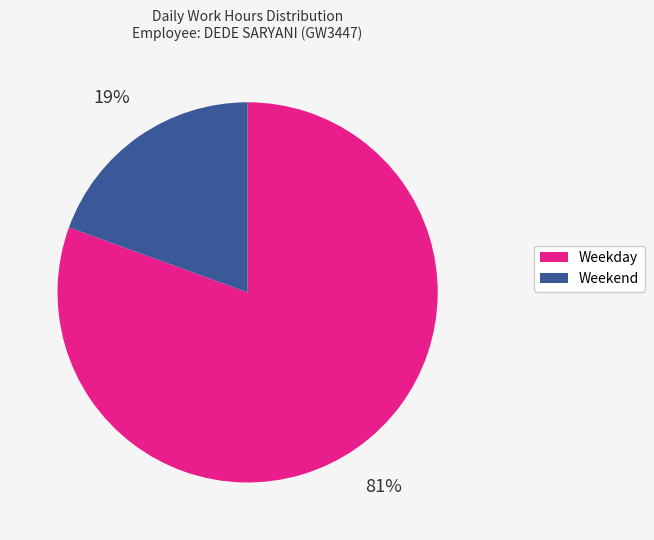

Does any single category account for the majority?

Yes